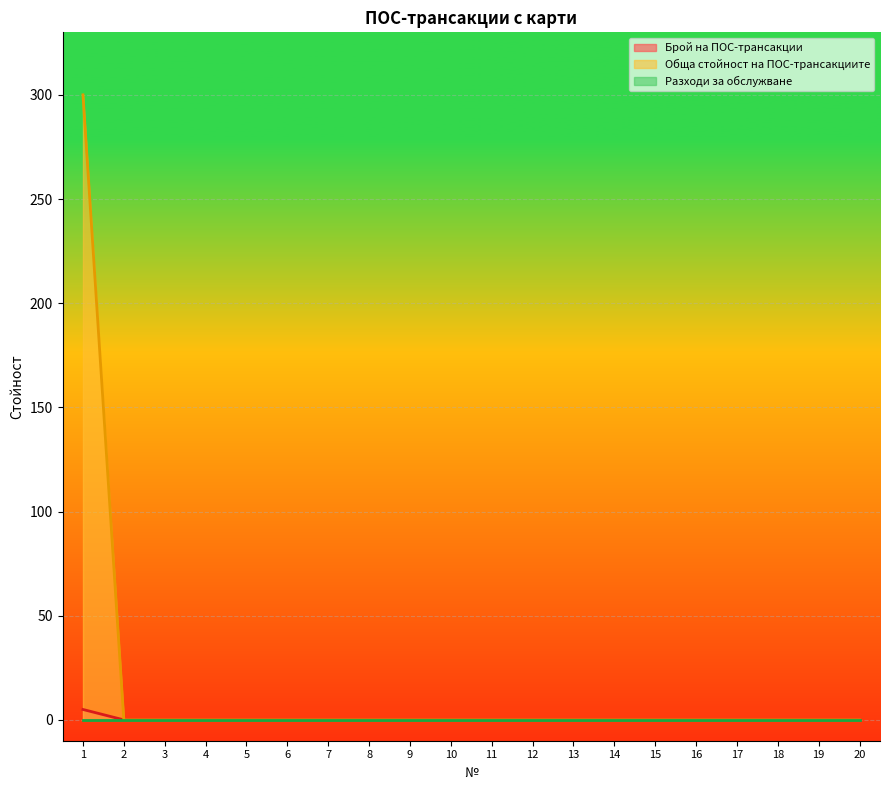

True or false: Брой на ПОС-трансакции has more than 0 interior local peaks.

False